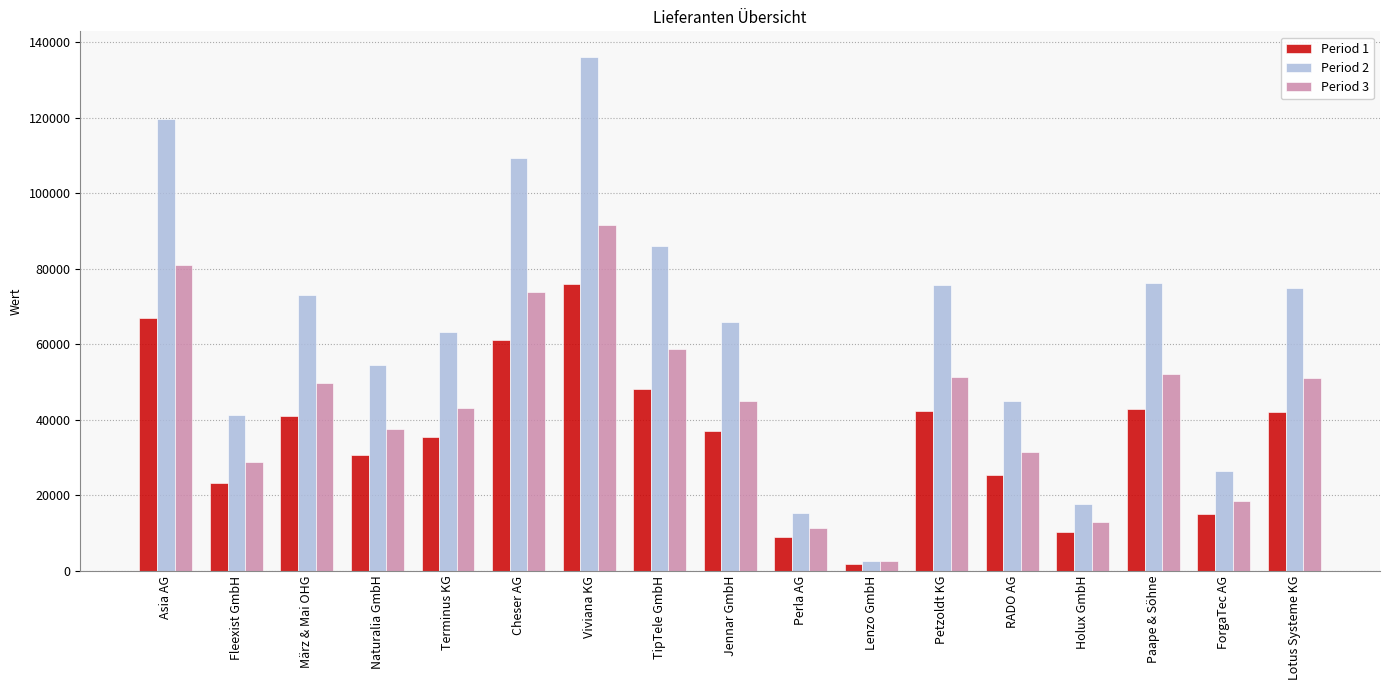

Where does the Period 3 series first go above 45065?

Asia AG